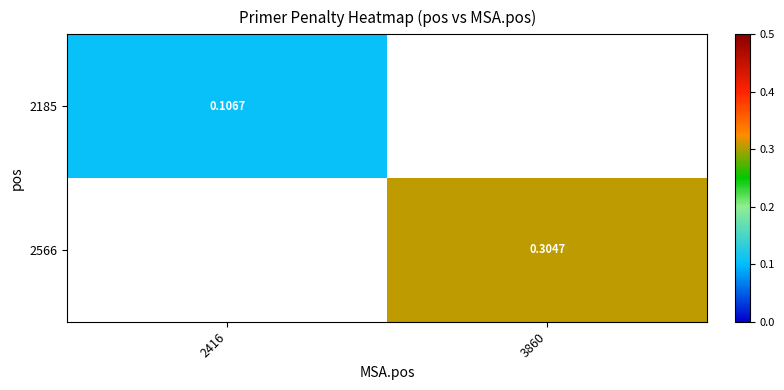

Rank the categories by 2185 value from highest to lowest.

2416, 3860